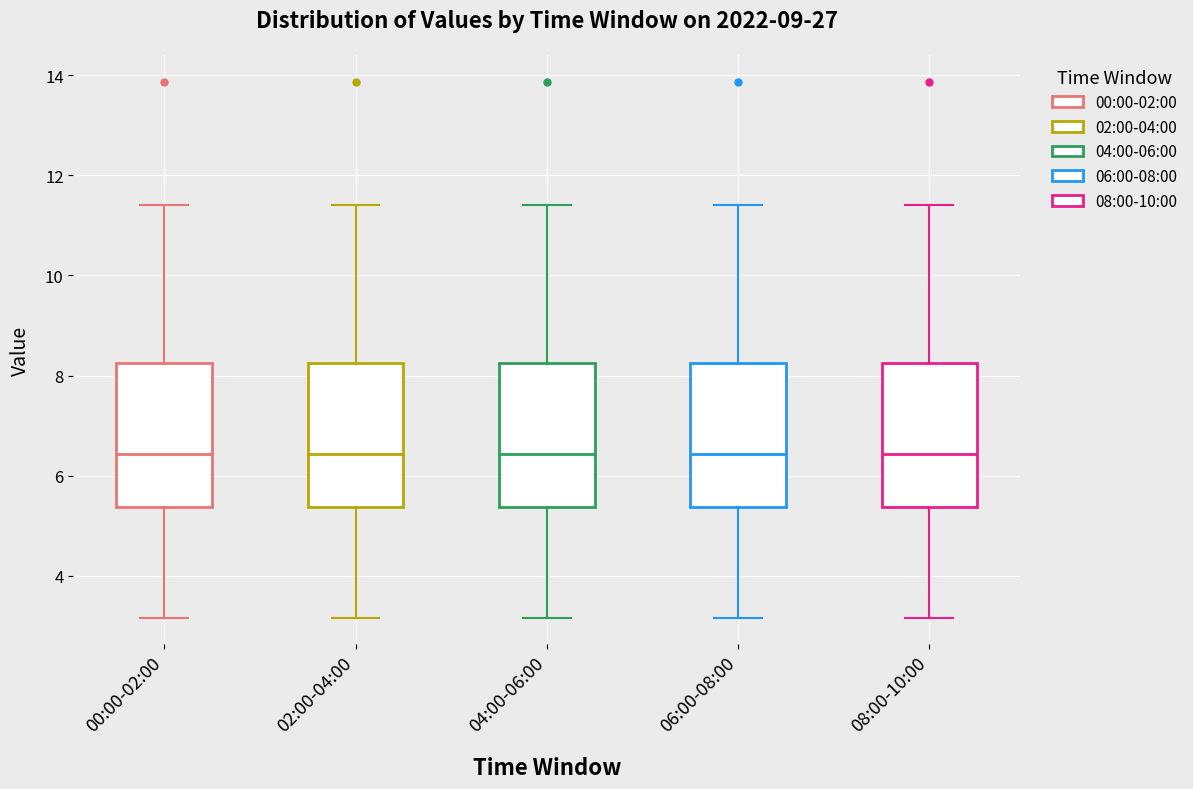

Reading left to right, transcribe this box plot: for each box, give where its median line is, the range the box spans, and where its two whiskers end, as read against the y-axis. The values are not printed on the chart, so give them approximately, as read against the axis.

00:00-02:00: median 6.4, box 5.4 to 8.2, whiskers 3.2 to 11.4
02:00-04:00: median 6.4, box 5.4 to 8.2, whiskers 3.2 to 11.4
04:00-06:00: median 6.4, box 5.4 to 8.2, whiskers 3.2 to 11.4
06:00-08:00: median 6.4, box 5.4 to 8.2, whiskers 3.2 to 11.4
08:00-10:00: median 6.4, box 5.4 to 8.2, whiskers 3.2 to 11.4